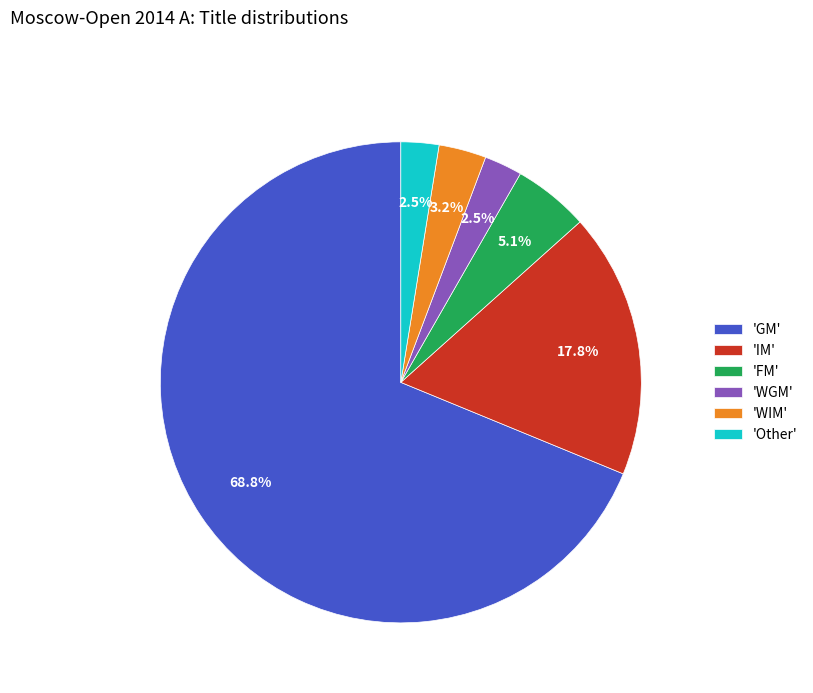

Is 'FM' the majority of the pie?

No